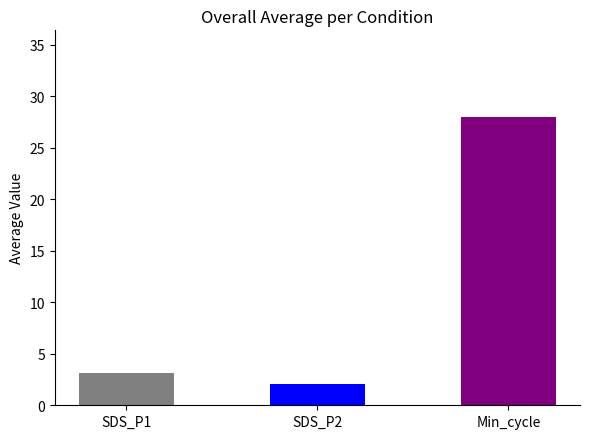

What is the value of the 3rd bar from the left?

28.0